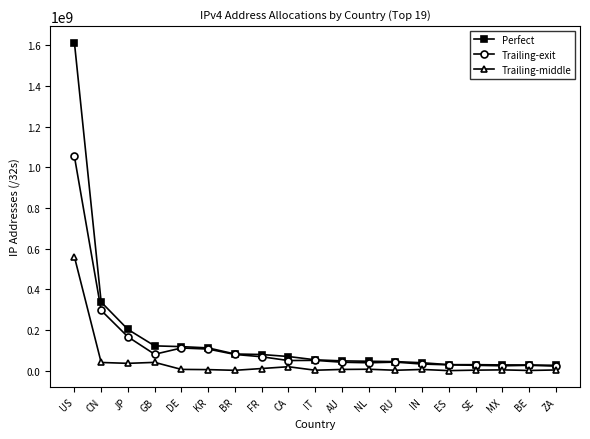

At which category does Trailing-exit reach its first local valley?

GB